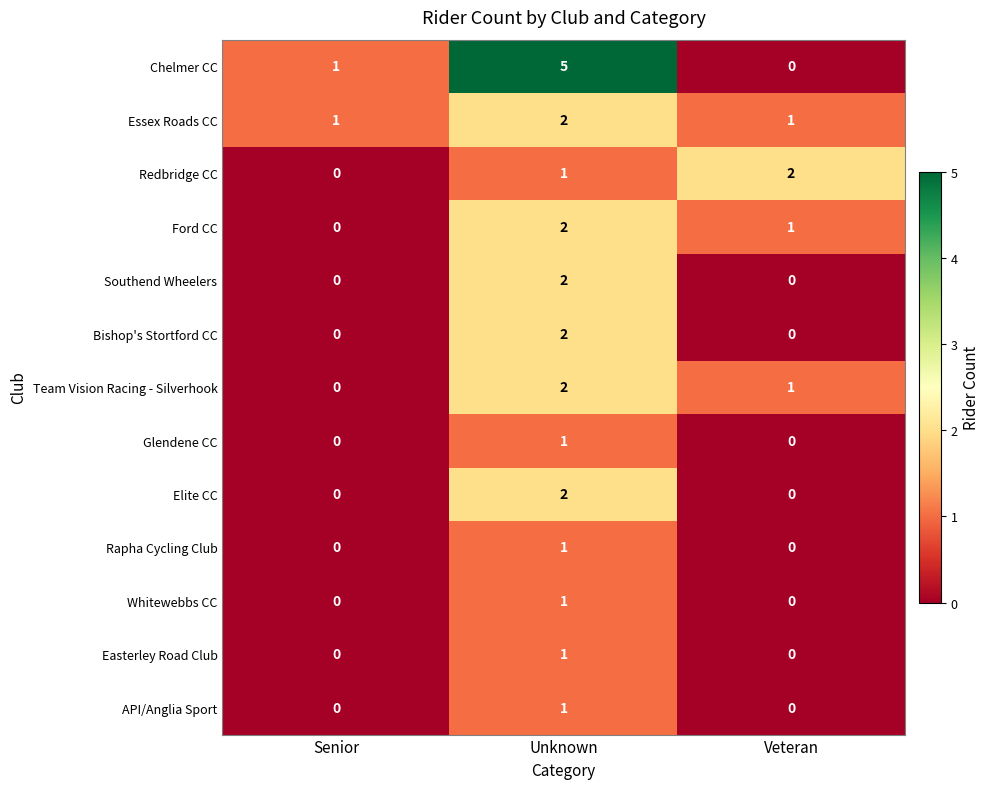

Is it true that Elite CC equals 1 at Veteran?

False